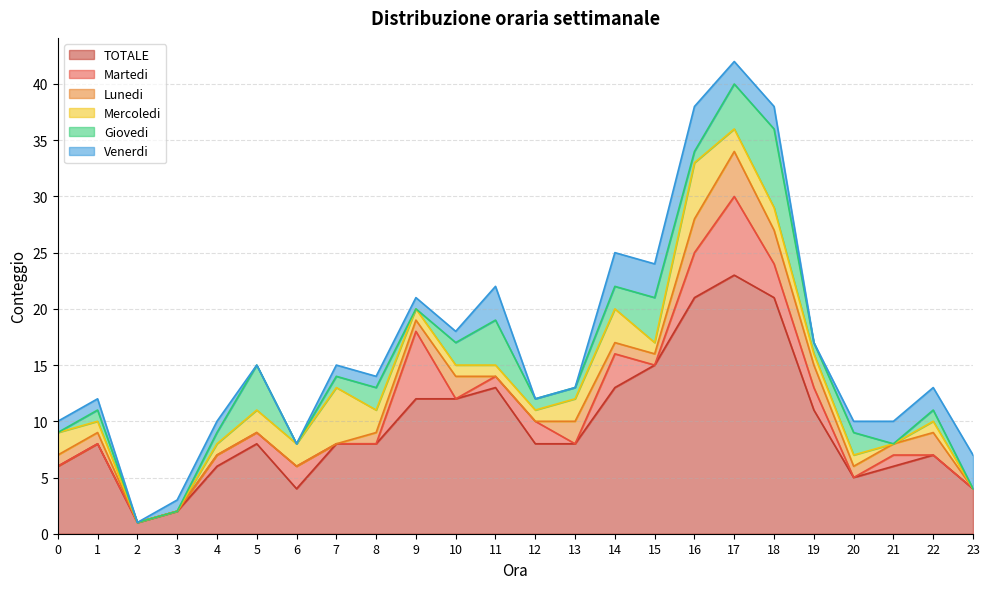

At which label does Mercoledi reach its peak?

7